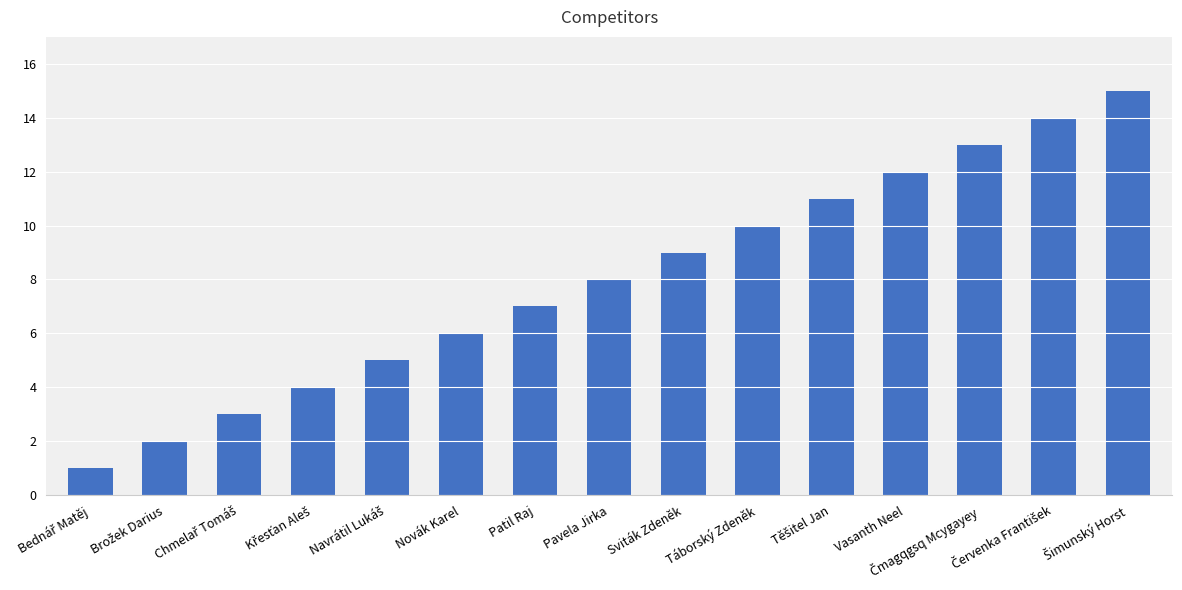

What is the average value?

8